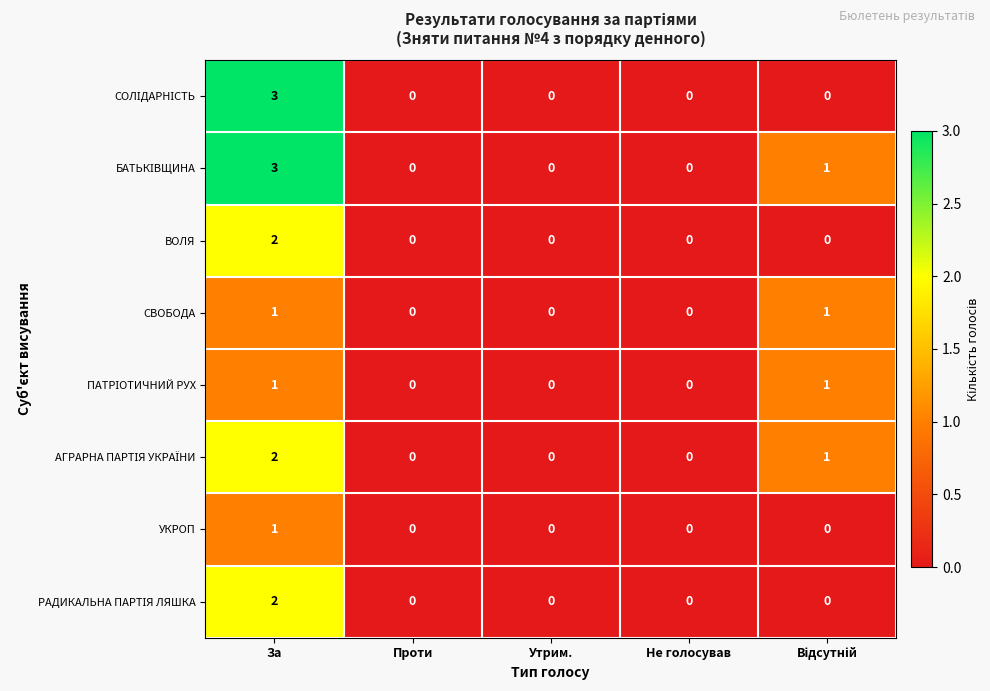

At which category is the sum across all series the highest?

За